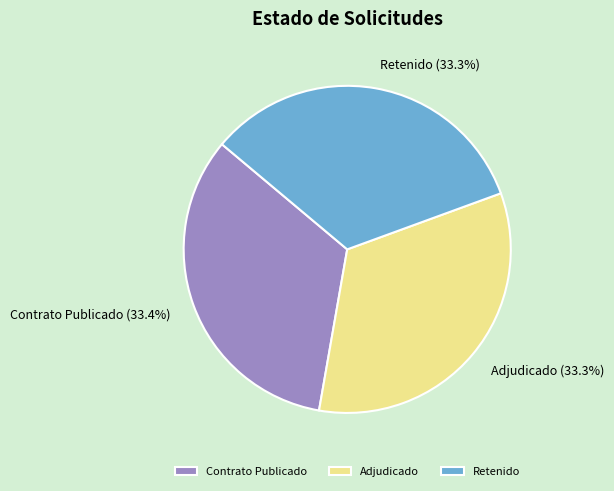

Combined, what portion of the pie is Adjudicado and Contrato Publicado?

66.7%